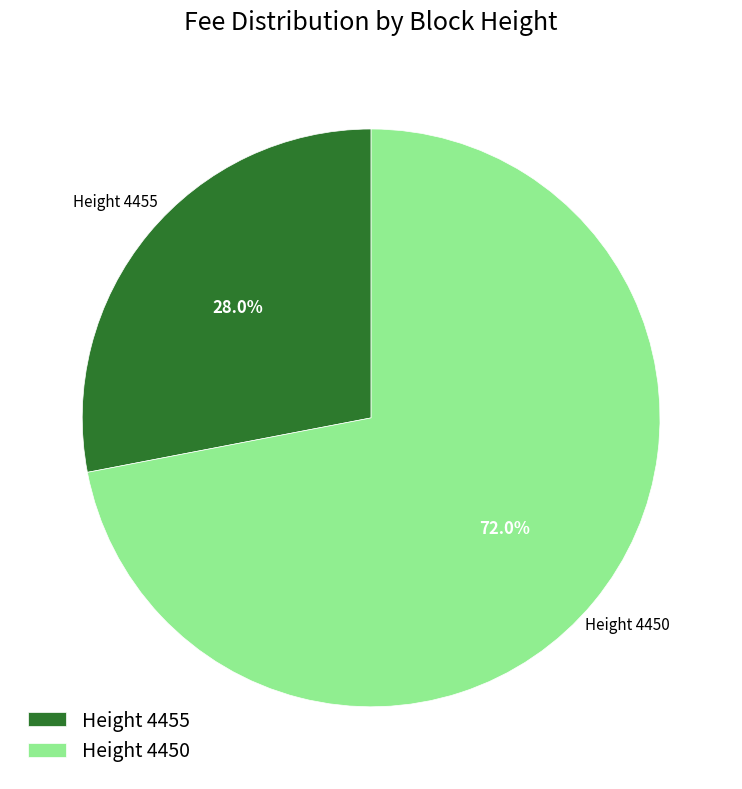

How many slices are in this pie chart?

2